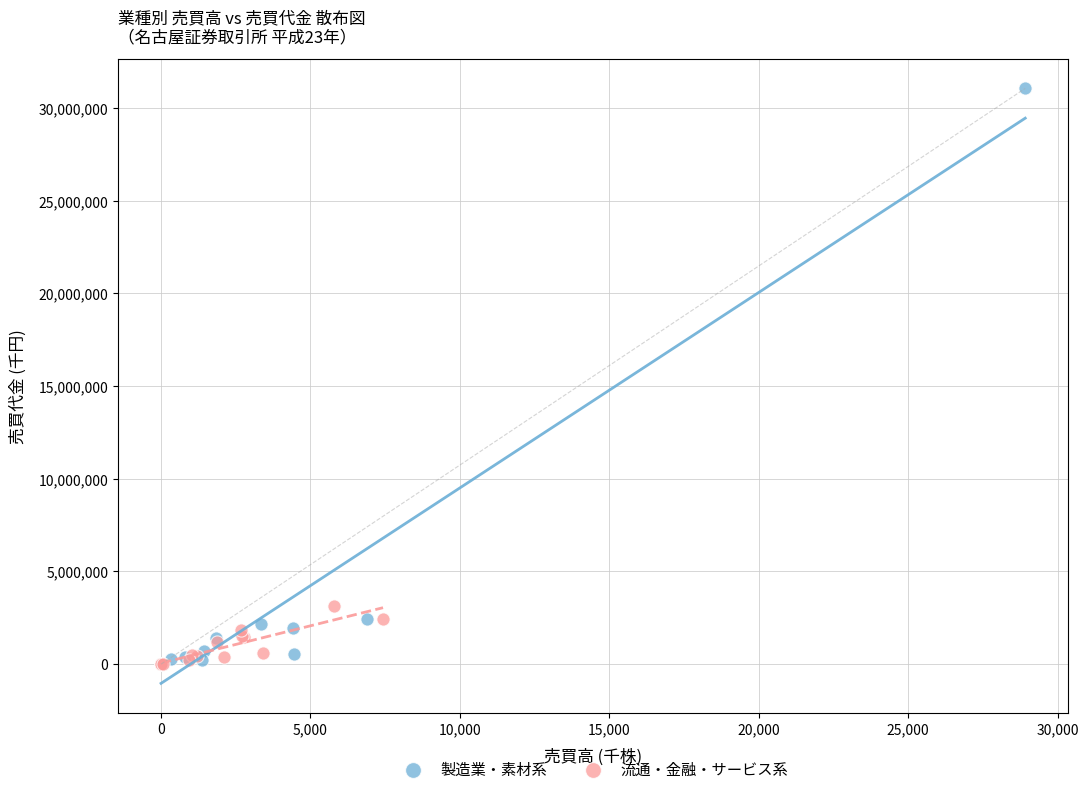

Which series has the largest Y range (max minus min)?

製造業・素材系